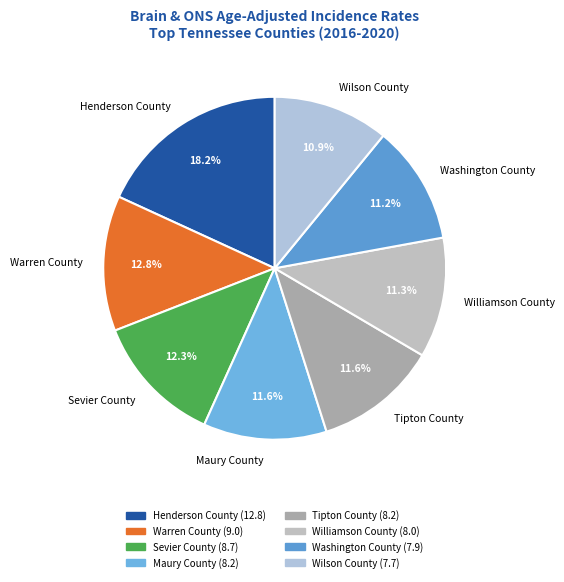

Which slice is the largest?

Henderson County